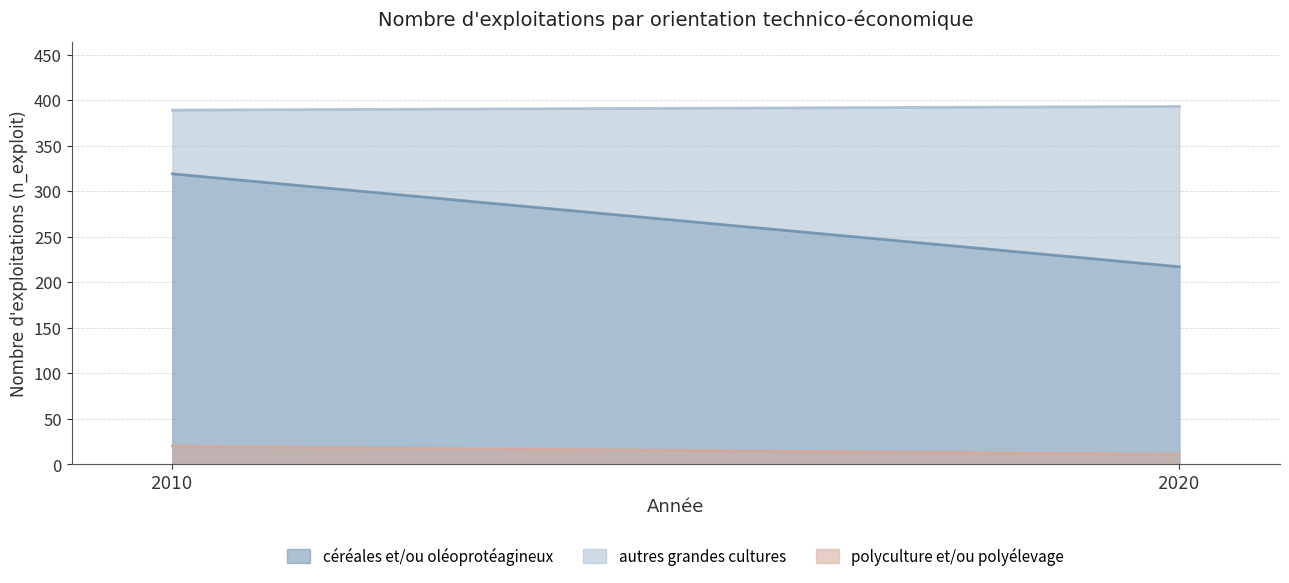

What is the difference between the maximum and minimum values in the céréales et/ou oléoprotéagineux series?

102